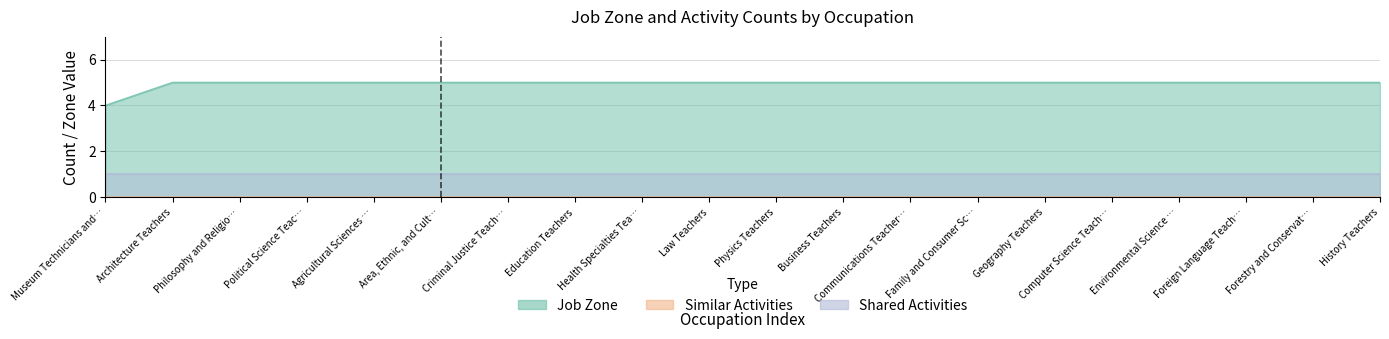

Reading right to left, transcribe all the data shown in this chart.

Job Zone: 5	5	5	5	5	5	5	5	5	5	5	5	5	5	5	5	5	5	5	4
Similar Activities: 0	0	0	0	0	0	0	0	0	0	0	0	0	0	0	0	0	0	0	0
Shared Activities: 1	1	1	1	1	1	1	1	1	1	1	1	1	1	1	1	1	1	1	1